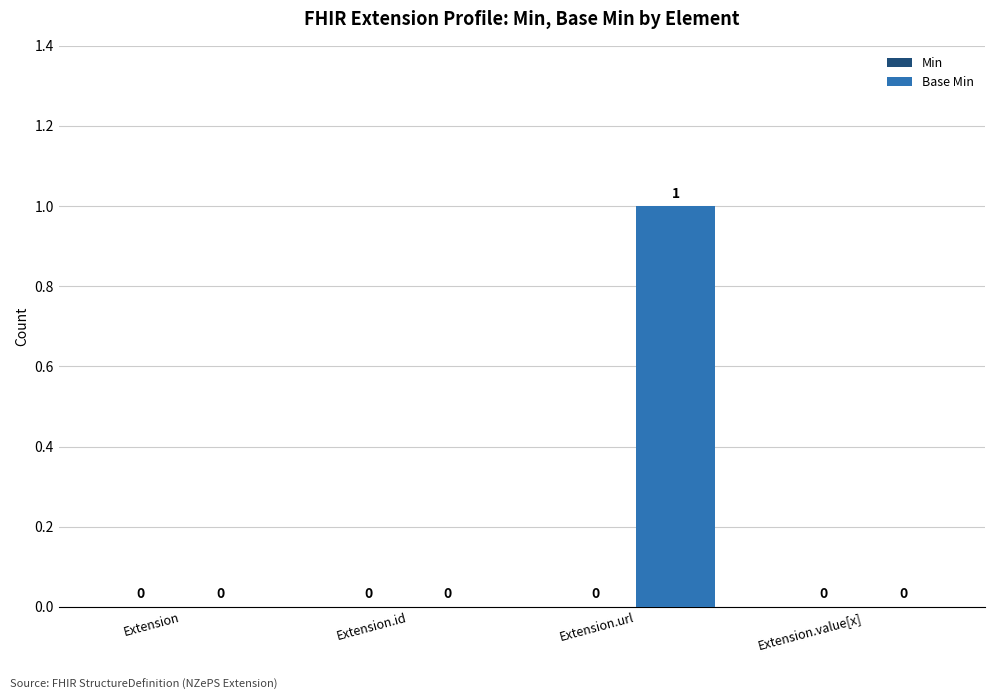

The value at Extension.url is 0. True or false?

False